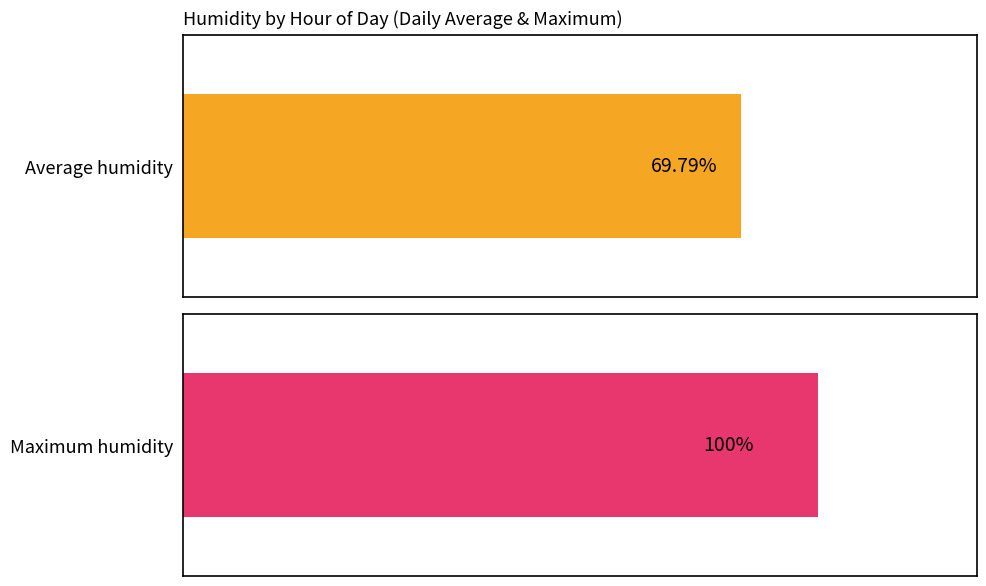

Rank the series by their maximum value, from highest to lowest.

Maximum humidity, Average humidity